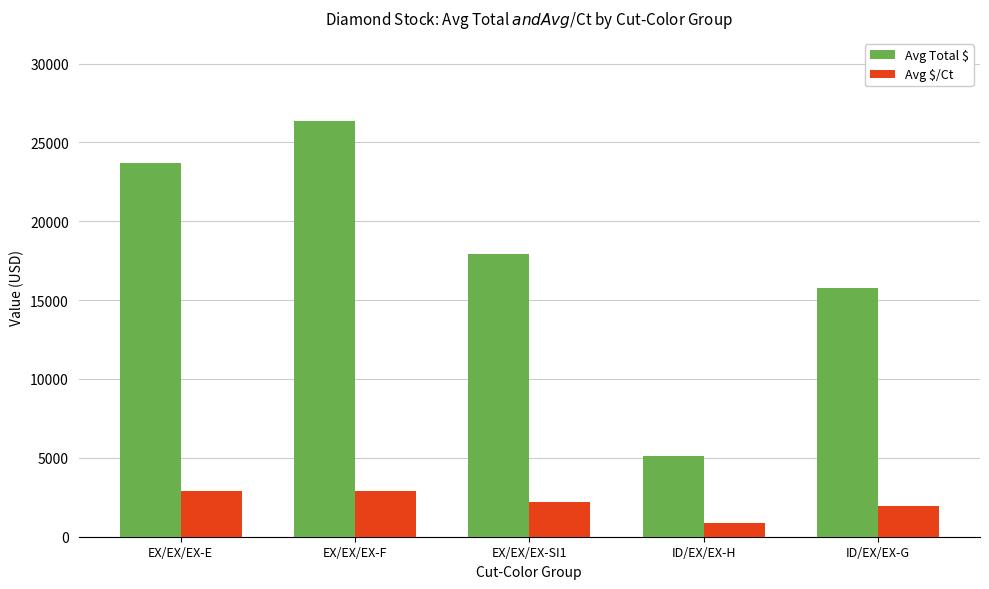

What is the label of the 1st bar from the right?

ID/EX/EX-G